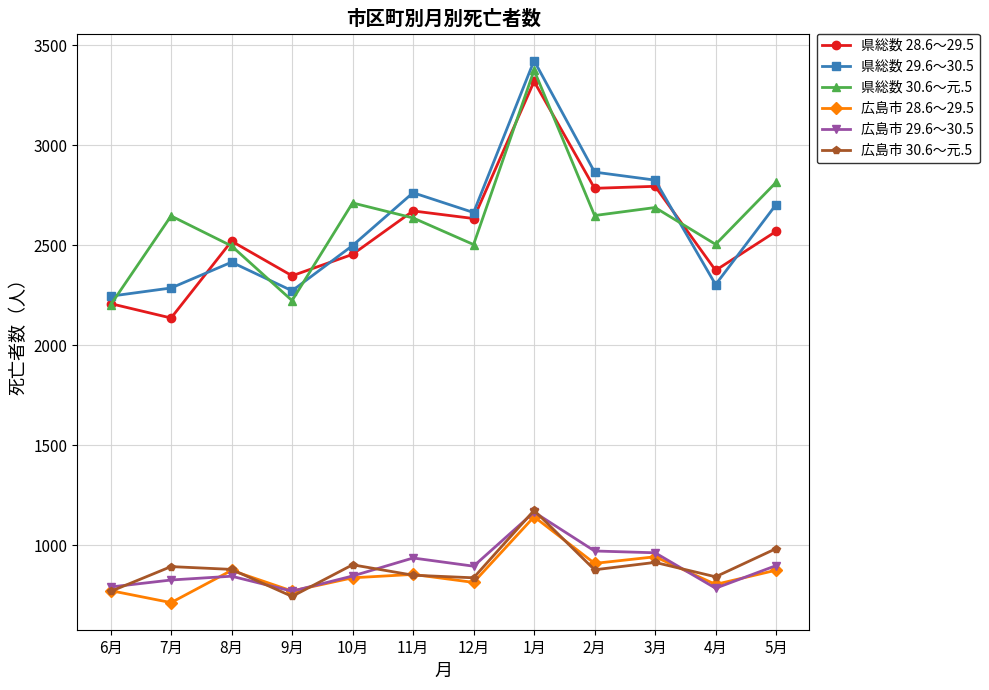

What are all the series names shown in the legend?

県総数 28.6～29.5, 県総数 29.6～30.5, 県総数 30.6～元.5, 広島市 28.6～29.5, 広島市 29.6～30.5, 広島市 30.6～元.5